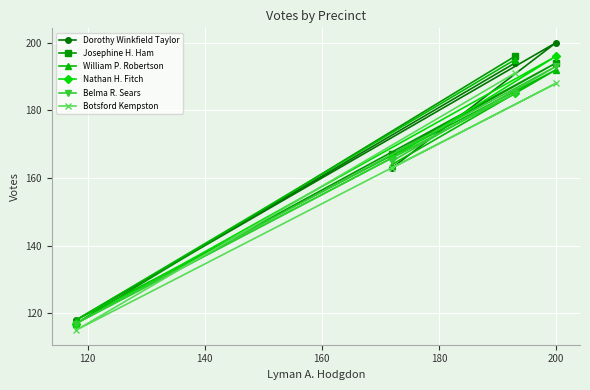

Reading left to right, transcribe all the data shown in this chart.

Dorothy Winkfield Taylor: 118	163	194	200
Josephine H. Ham: 117	167	196	194
William P. Robertson: 118	164	195	192
Nathan H. Fitch: 117	166	185	196
Belma R. Sears: 117	165	185	193
Botsford Kempston: 115	163	191	188